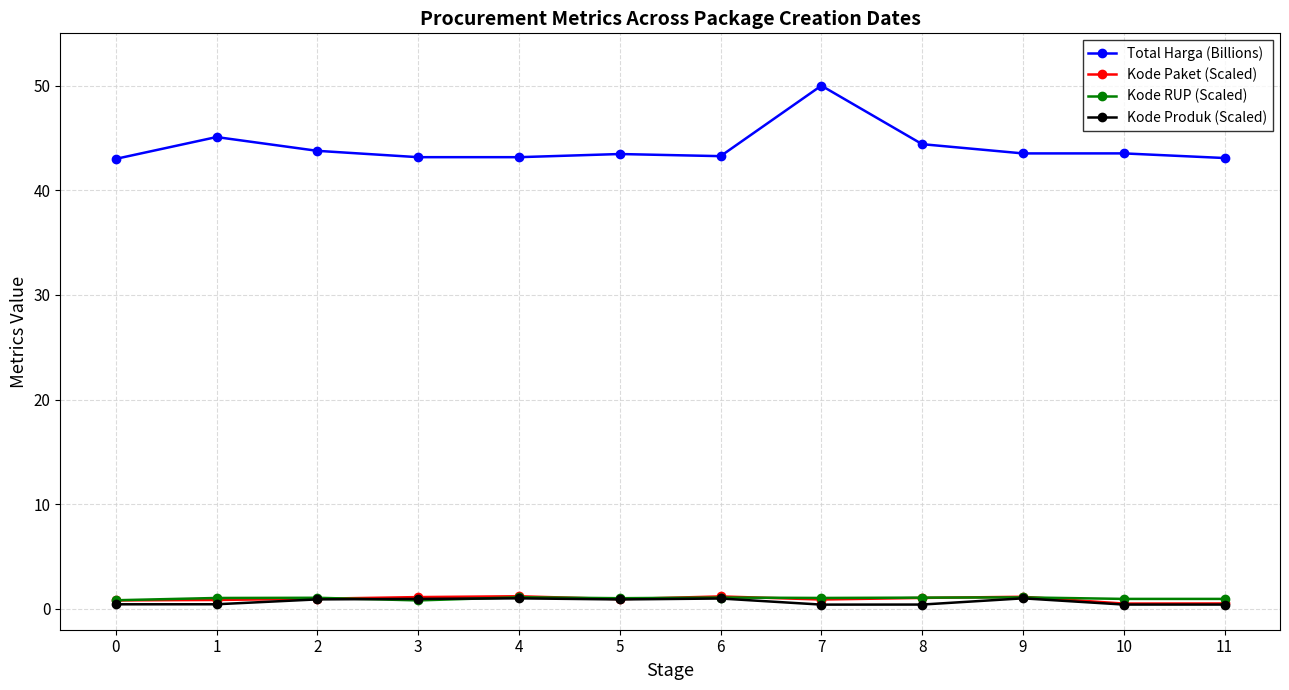

True or false: Total Harga (Billions) has a value of 43.8 at 2.

True